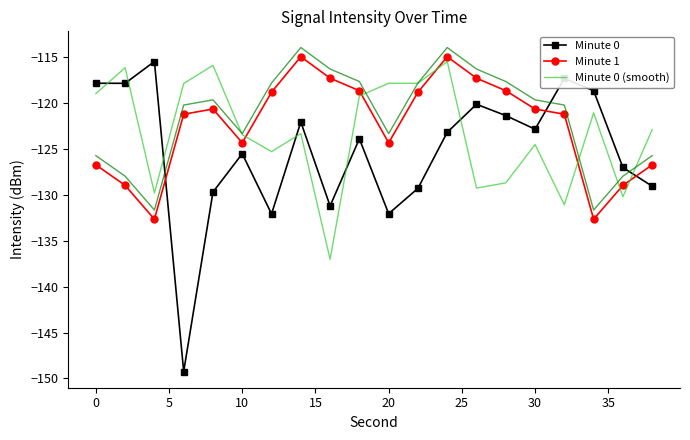

Is it true that Minute 1 equals -174.9 at 10?

False